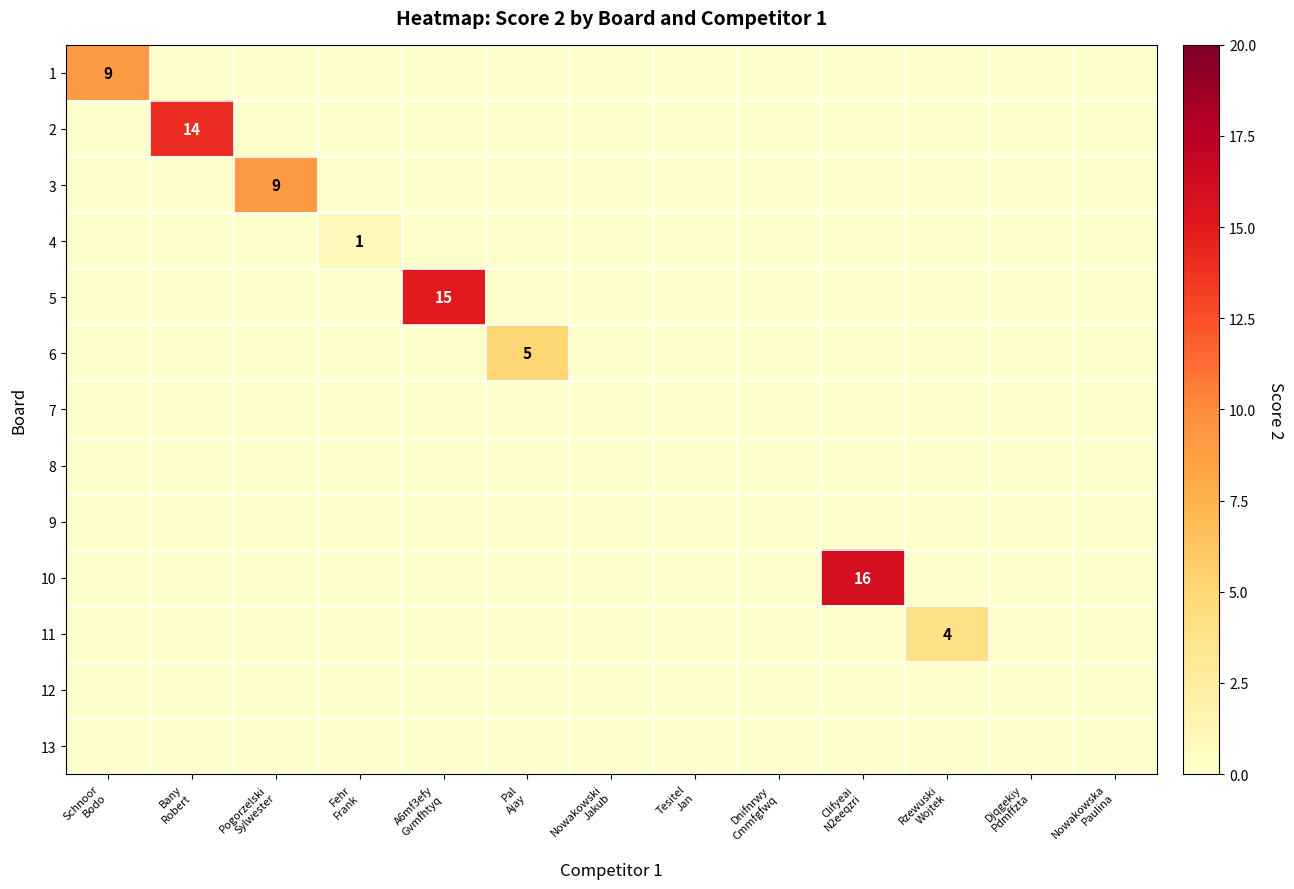

Where is 11 nearest to the value 2?

Schnoor Bodo